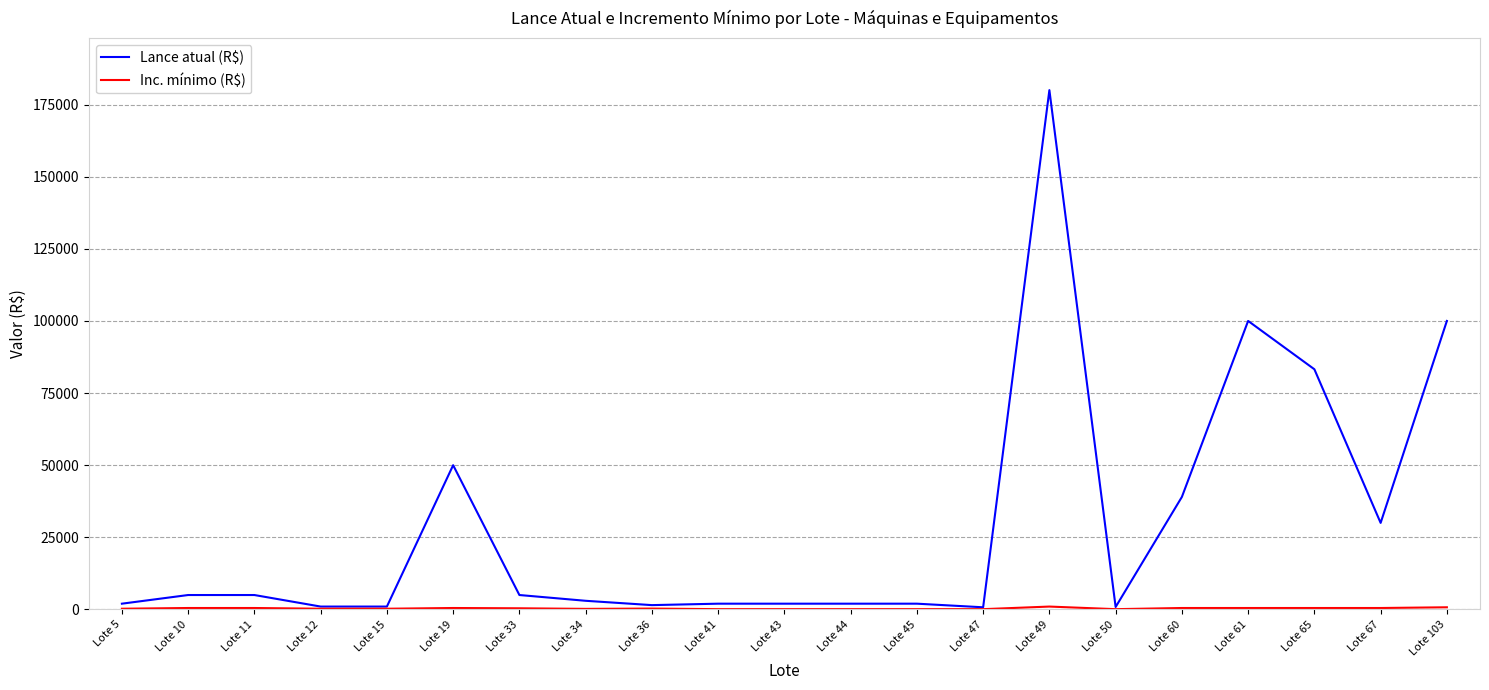

What is the maximum value shown in the chart?

180000